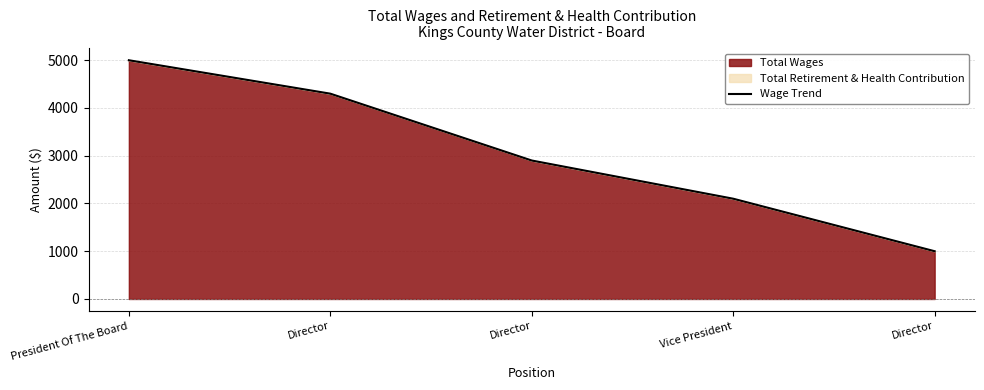

Between Director and Vice President, which is larger?

Vice President